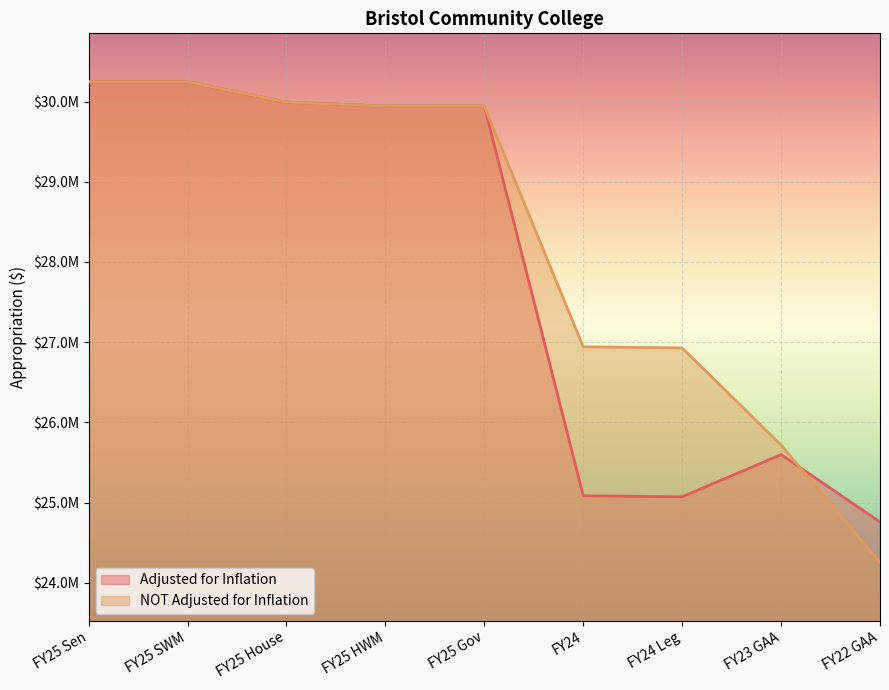

What is the average value of the Adjusted for Inflation series?

27875719